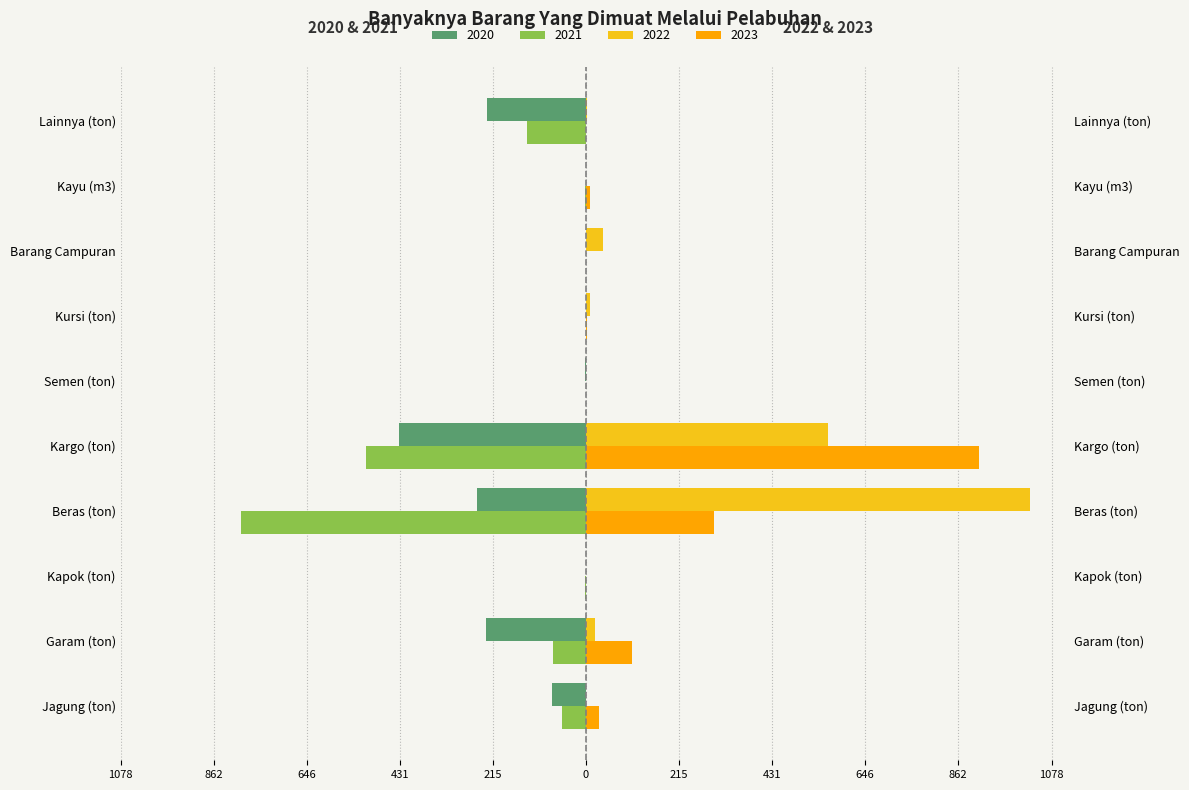

How many values in 2020 are below zero?

6